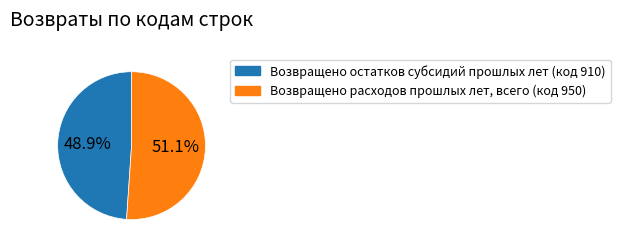

To the nearest percent, what percentage of the pie is Возвращено расходов прошлых лет, всего (код 950)?

51%